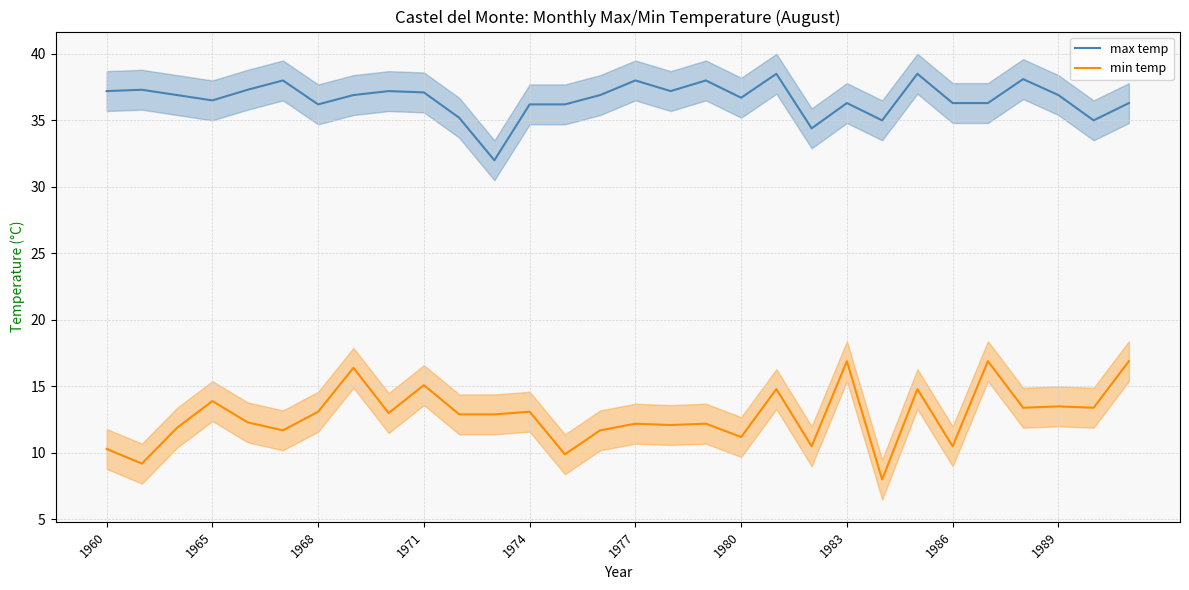

What is the approximate value of max temp at 1989?

36.9